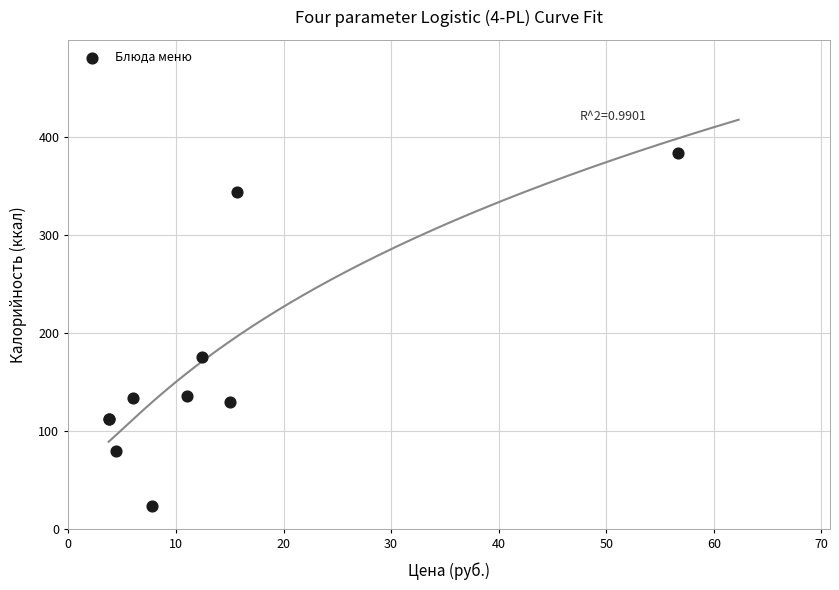

What Y value in the scatter plot is closest to 204?

176